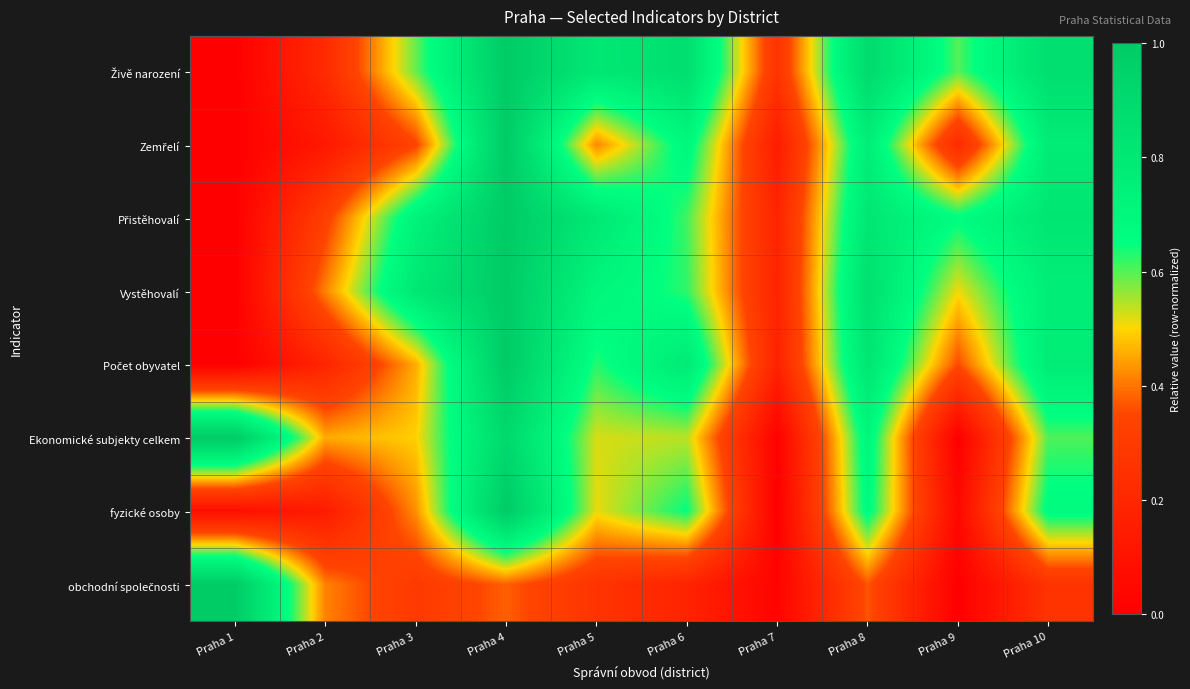

At Praha 2, list the series in order from smallest to largest.

Zemřelí, fyzické osoby, Počet obyvatel, Živě narození, Přistěhovalí, obchodní společnosti, Vystěhovalí, Ekonomické subjekty celkem